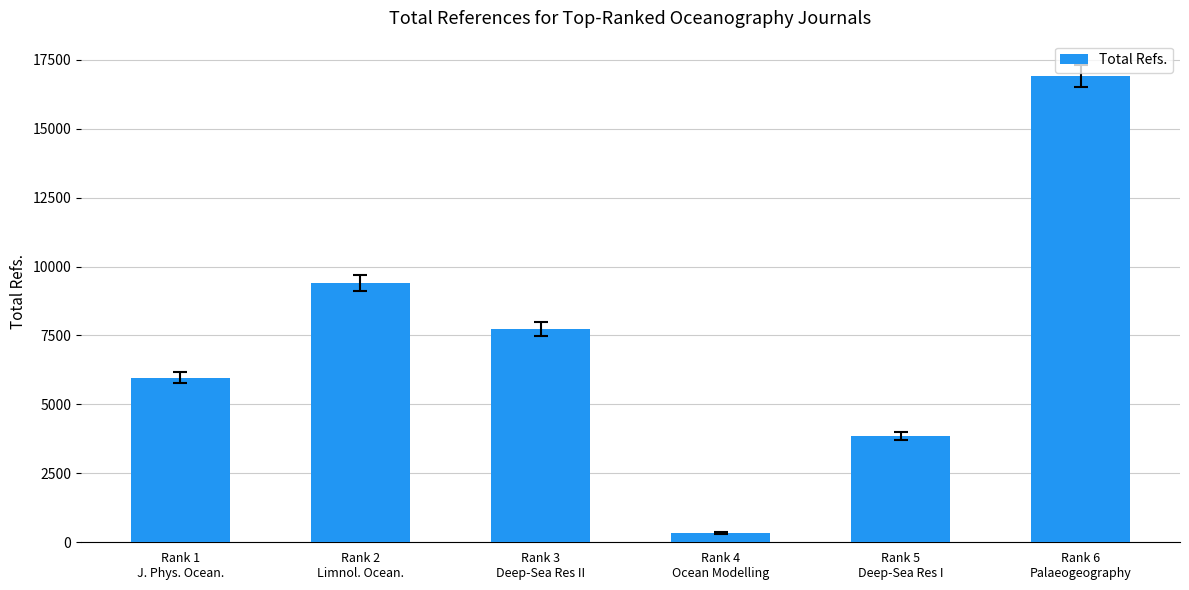

What is the label of the 3rd bar from the right?

Rank 4
Ocean Modelling